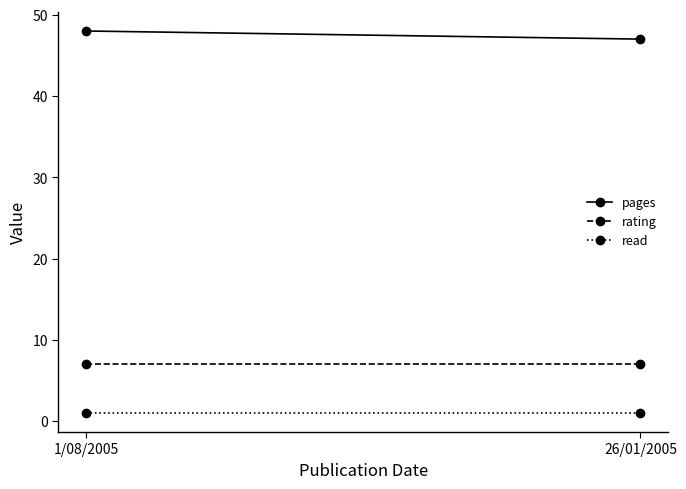

Where is pages nearest to the value 47?

26/01/2005